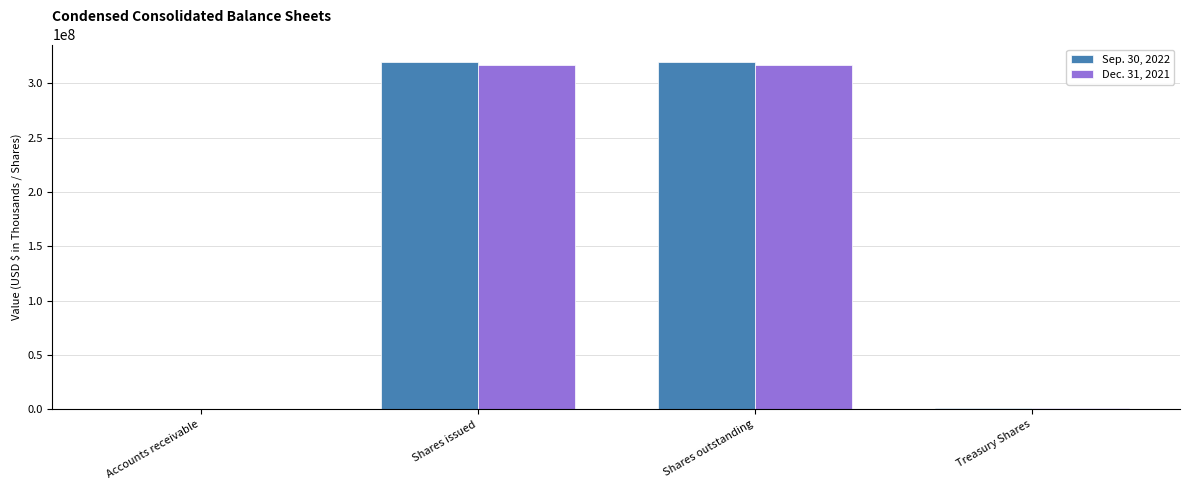

Is the value of Sep. 30, 2022 at Shares issued greater than the value of Dec. 31, 2021 at Treasury Shares?

Yes